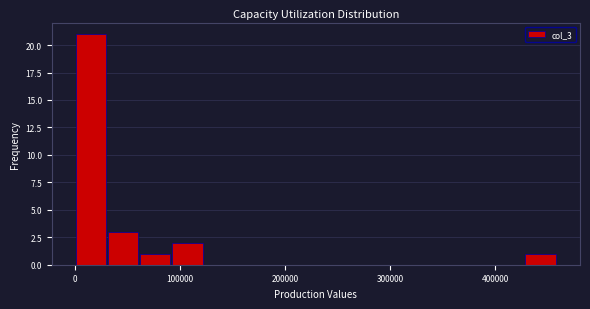

Around what value on the x-axis is the tallest bar? Give the approximate position of its centre, as read against the axis.

20000